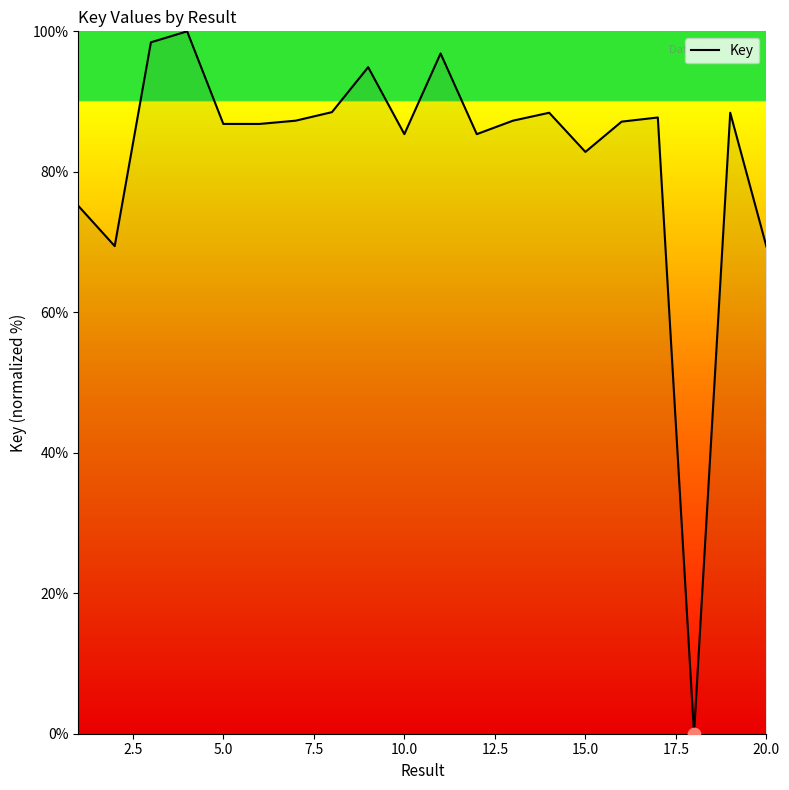

What is the greatest value displayed?

100.0